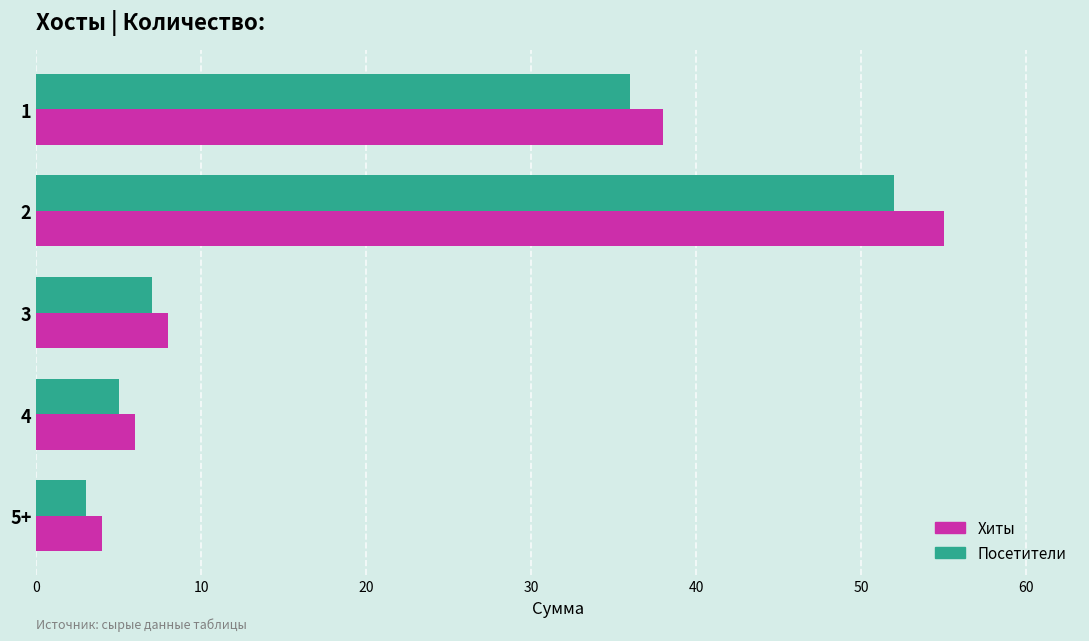

What is the total value across all series at 1?

74